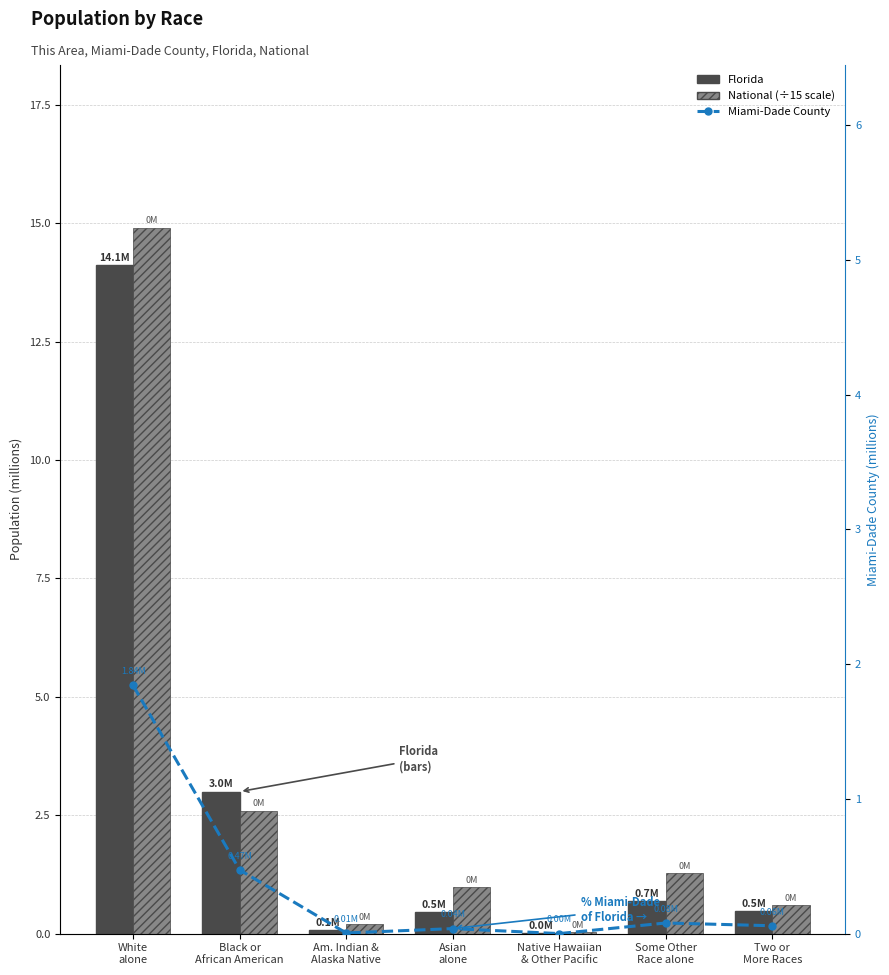

Between White
alone and Two or
More Races, which series saw the biggest shift?

National (÷15)